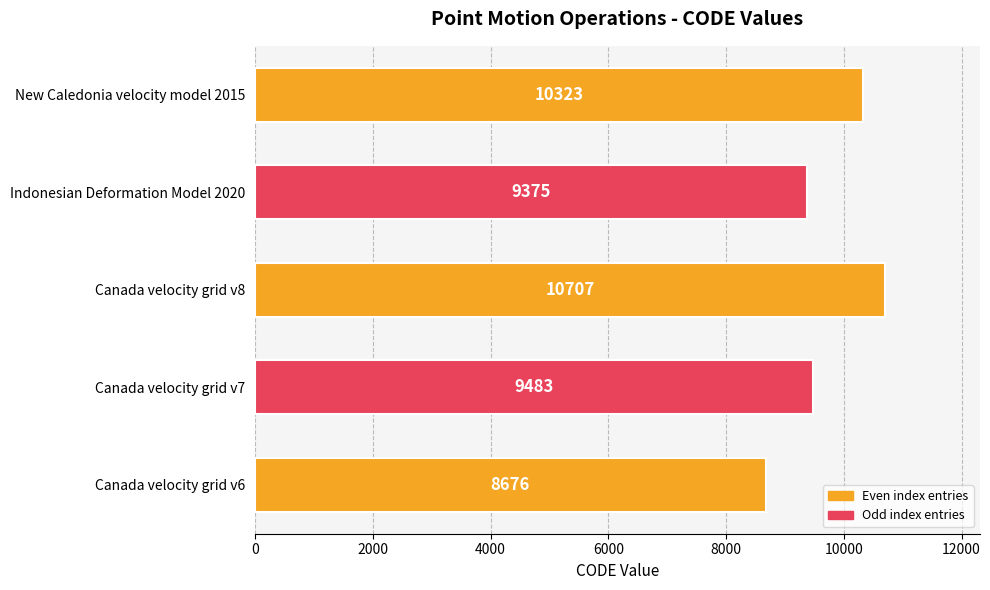

What is the change in value from Canada velocity grid v6 to New Caledonia velocity model 2015?

+1647